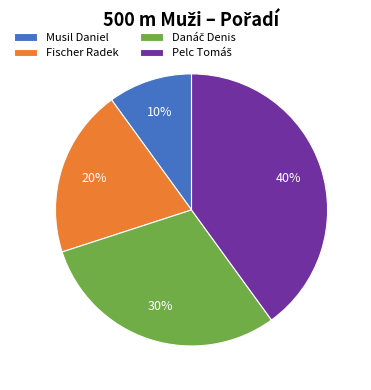

What percentage is the Fischer Radek slice, to the nearest percent?

20%